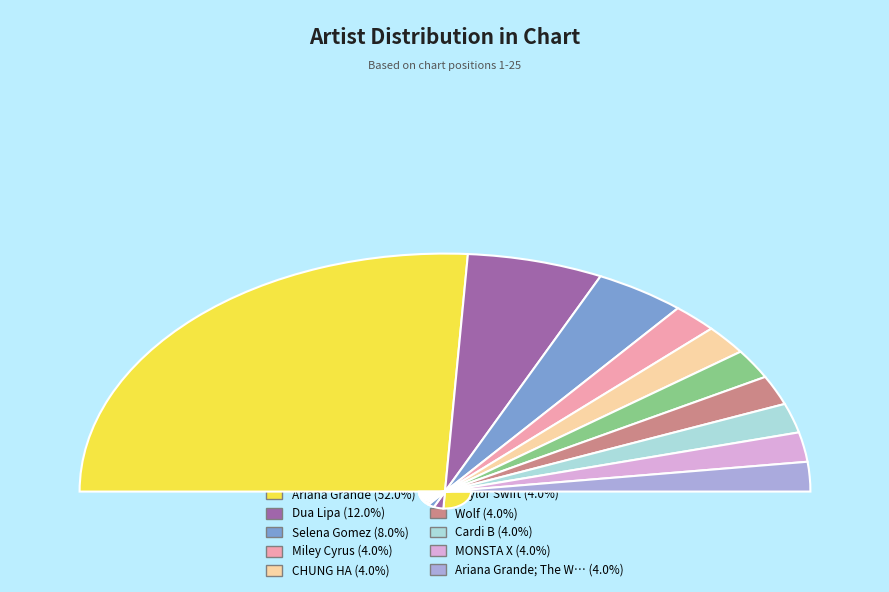

What is the largest slice in the pie chart?

Ariana Grande